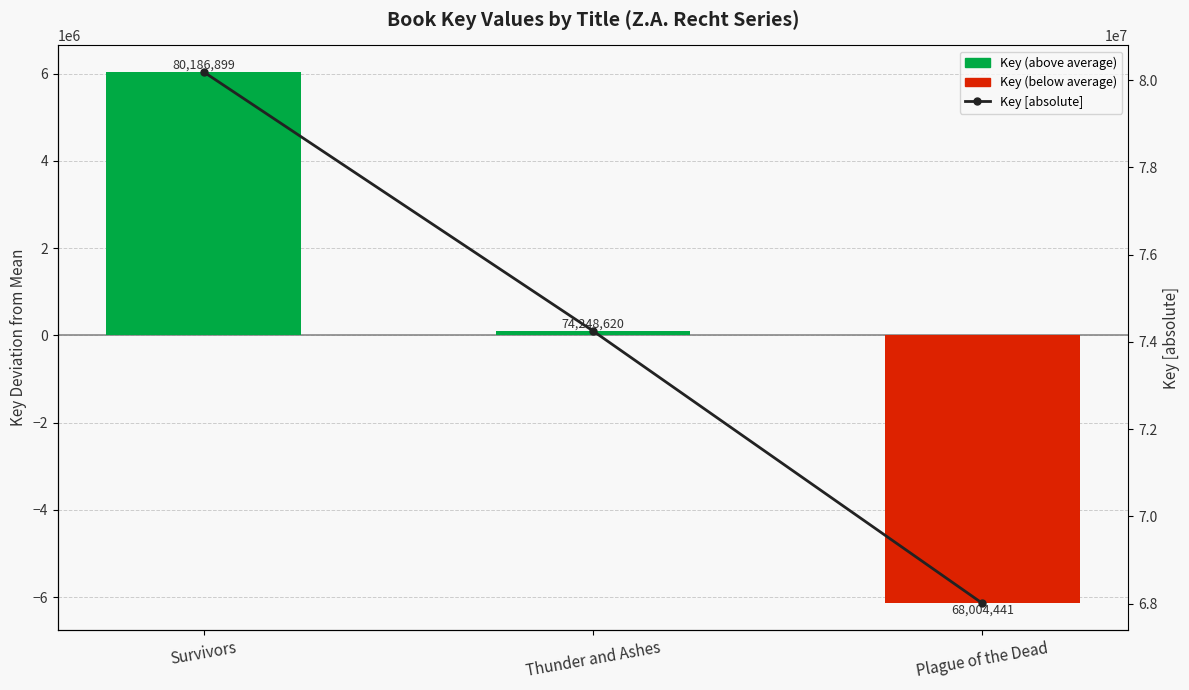

What is the sum of all values?

222439960